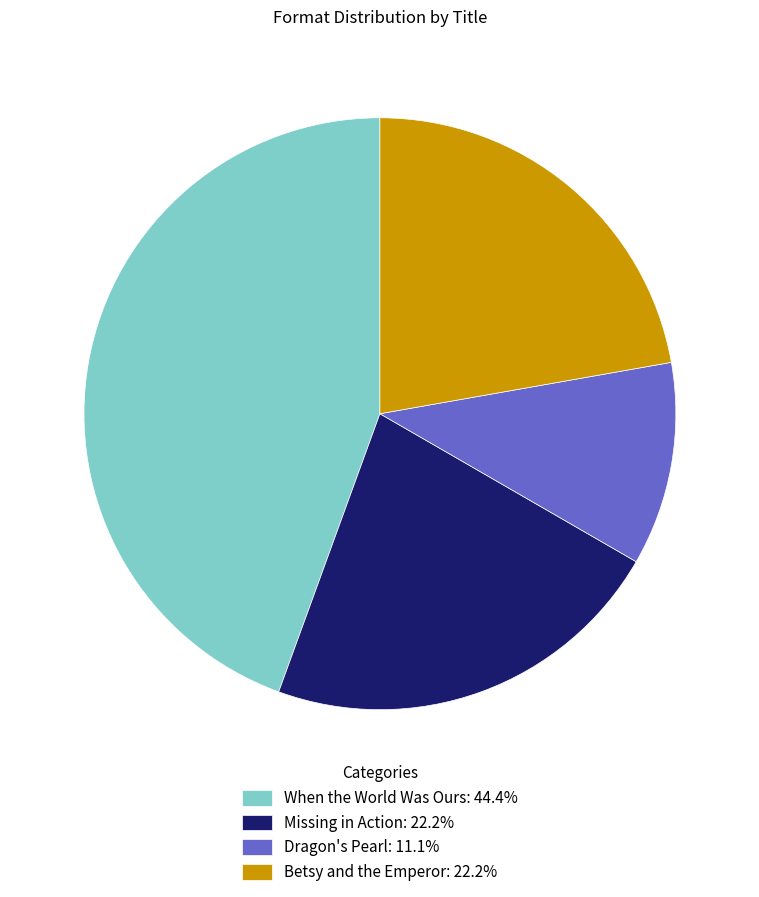

Is there a majority slice in this chart?

No